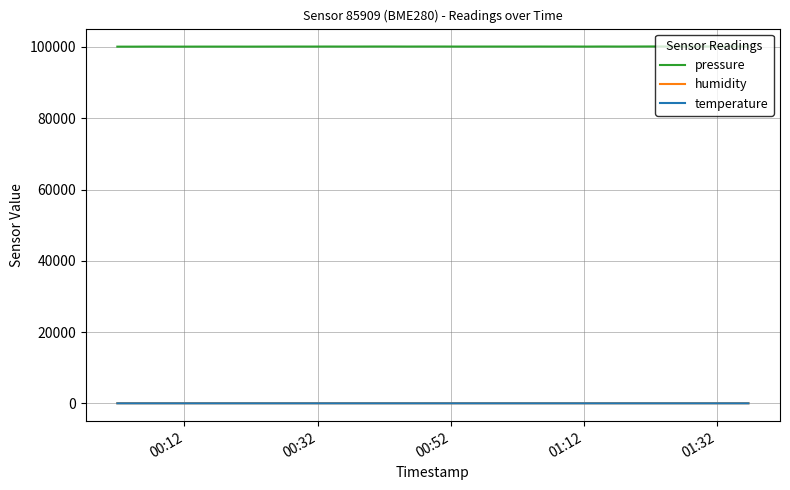

Which series has the widest spread of values?

pressure